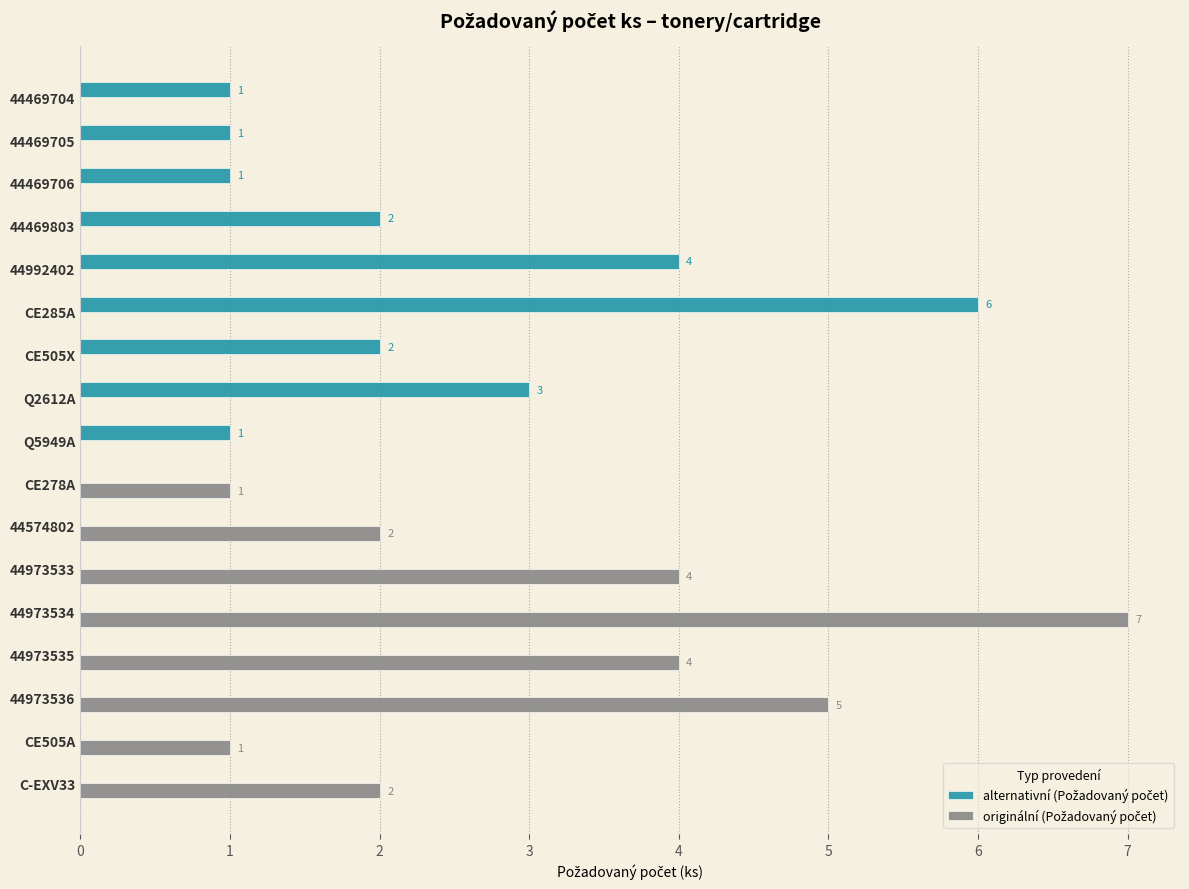

At which category is the sum across all series the highest?

44973534